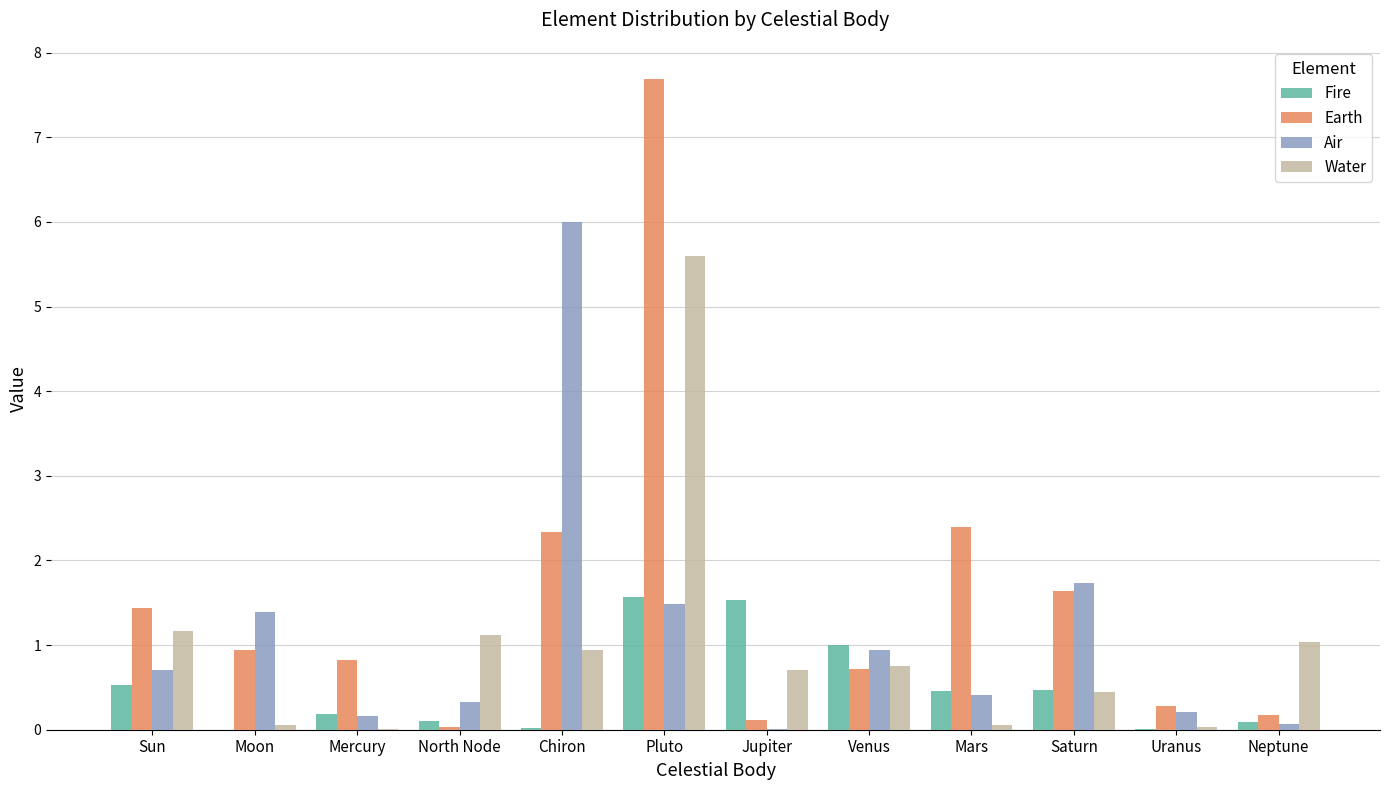

Which series has the largest total across all categories?

Earth